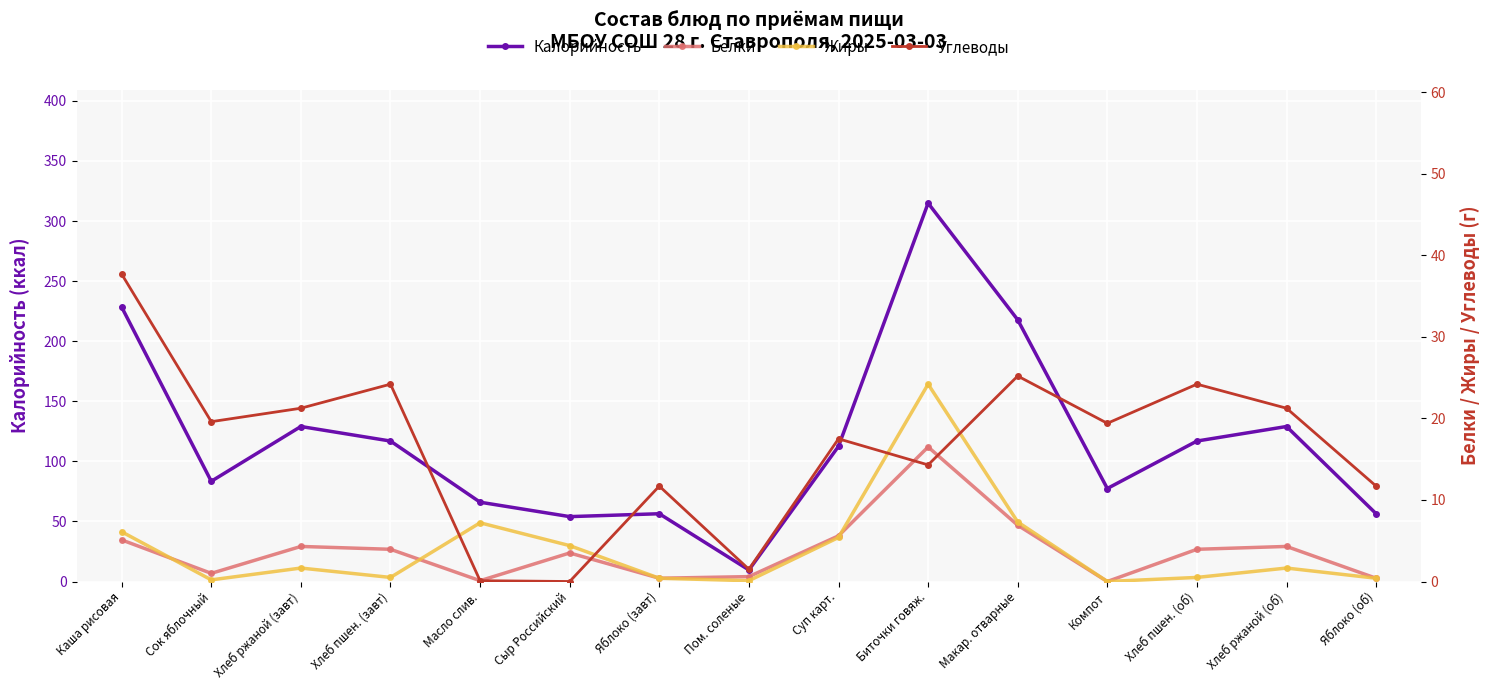

List the series in order of their peak value, highest first.

Калорийность, Углеводы, Жиры, Белки